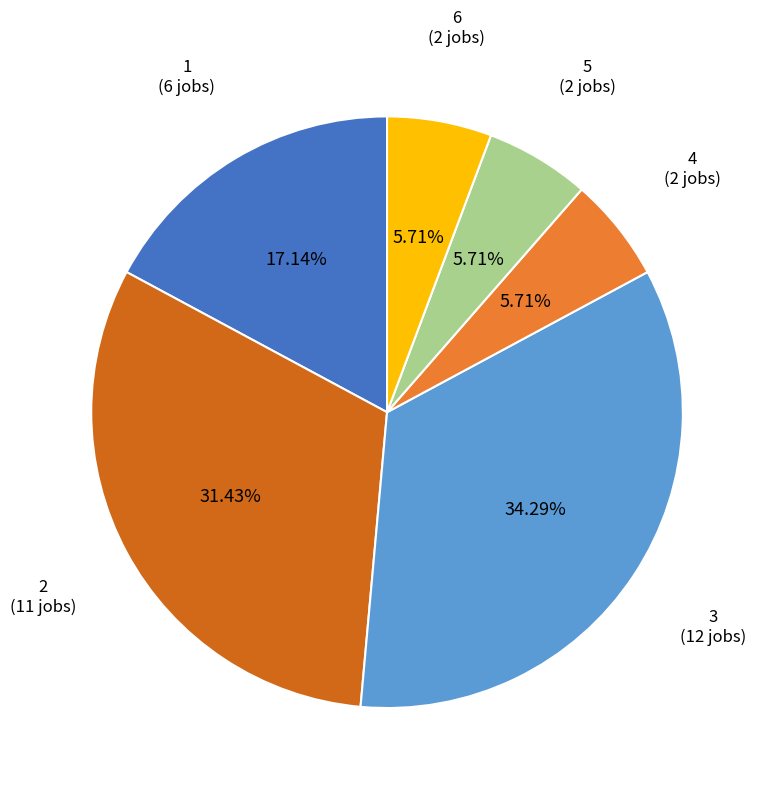

Approximately how many times larger is the value at 3 compared to 6?

6.0